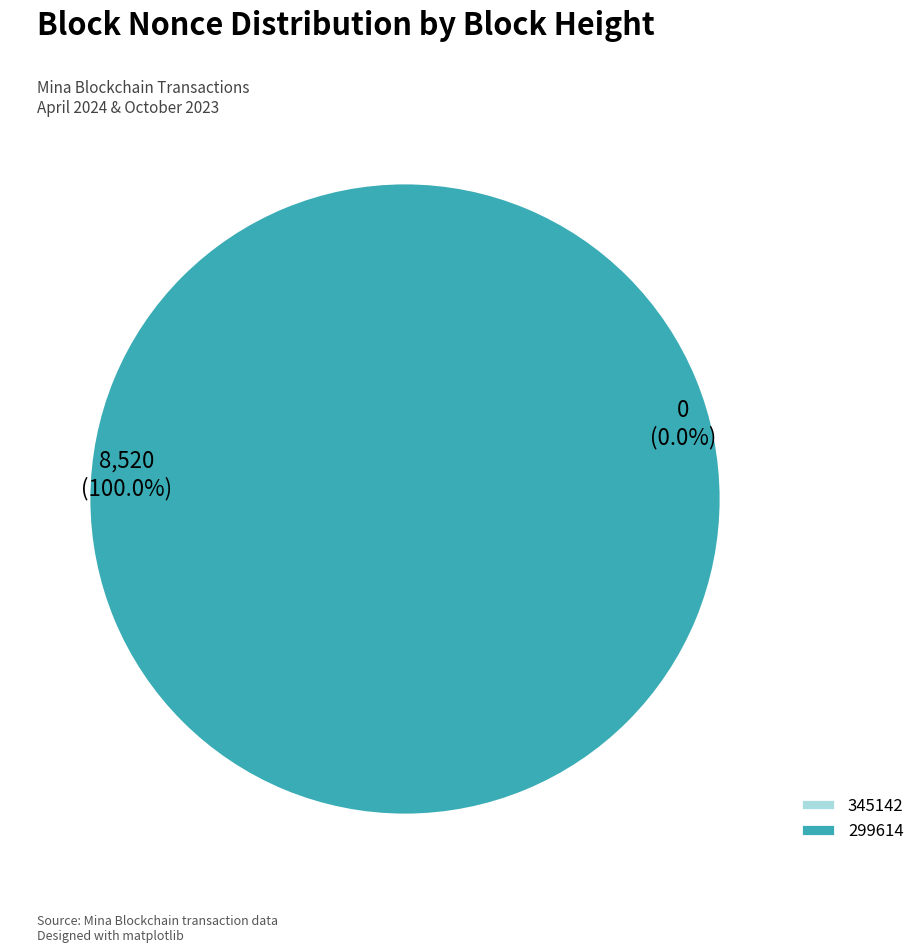

Rank the categories by value from highest to lowest.

299614, 345142